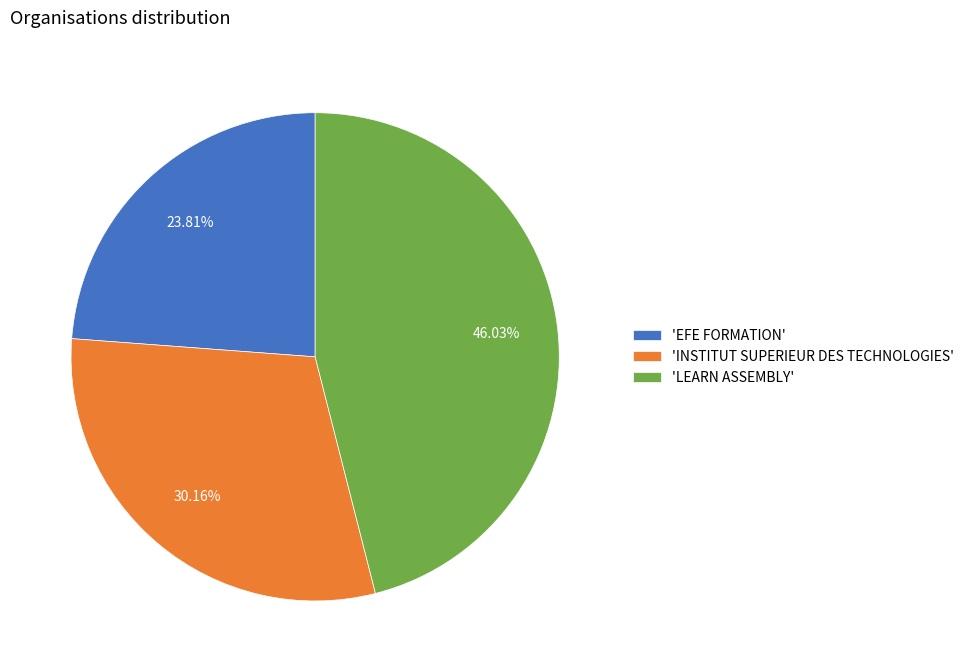

What is the ratio of the value at 'LEARN ASSEMBLY' to the value at 'INSTITUT SUPERIEUR DES TECHNOLOGIES'?

1.5